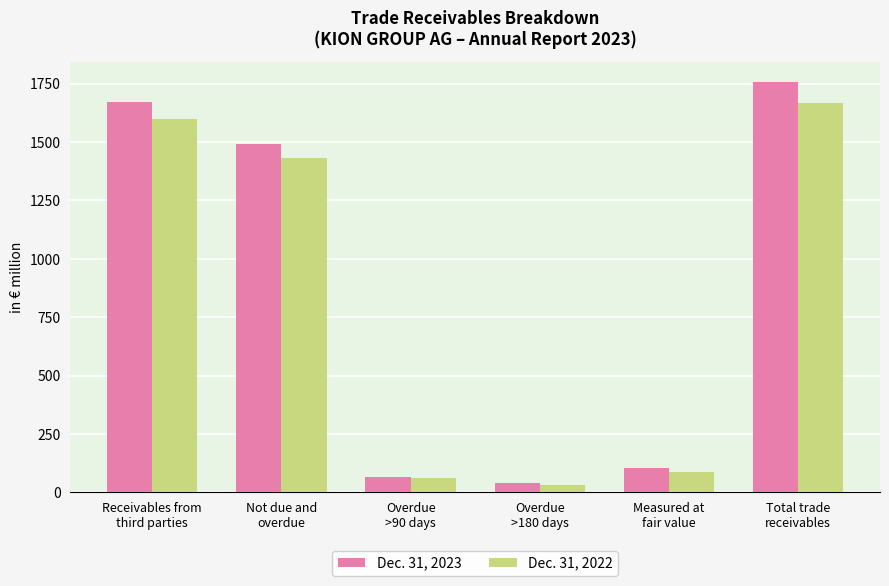

Where is Dec. 31, 2023 nearest to the value 896?

Not due and
overdue